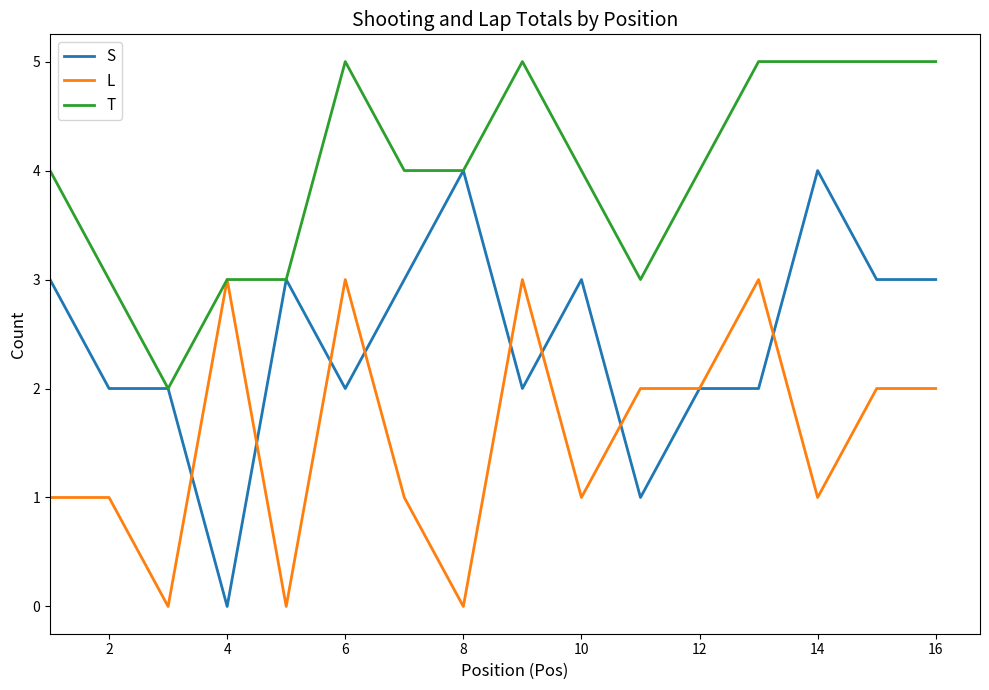

How many values in the L series are below 2?

8